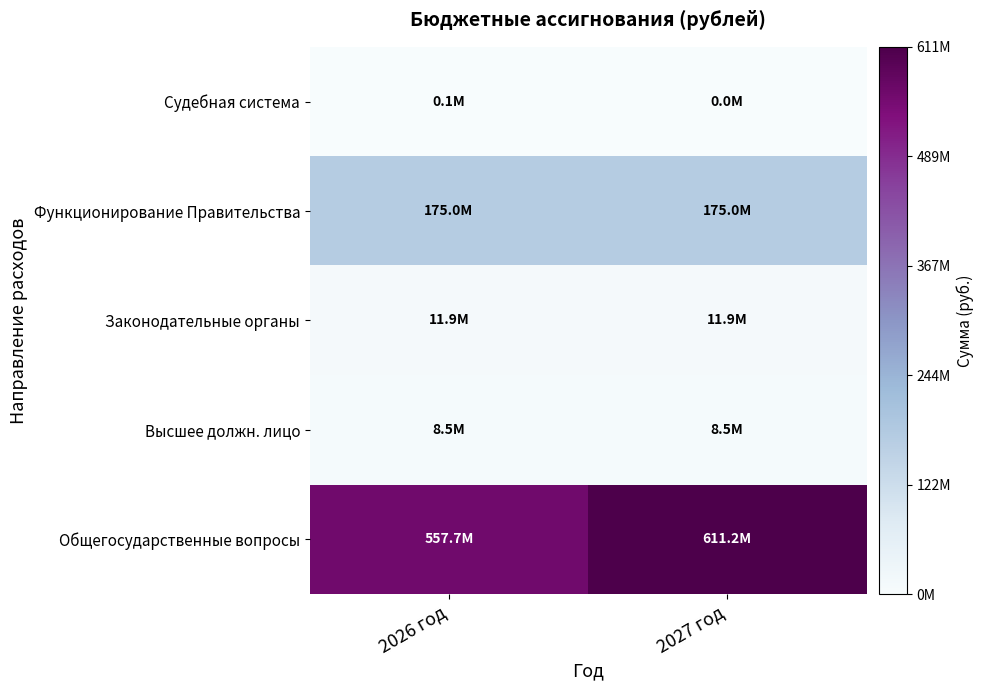

What is the total value across all series at 2026 год?

753194516.5